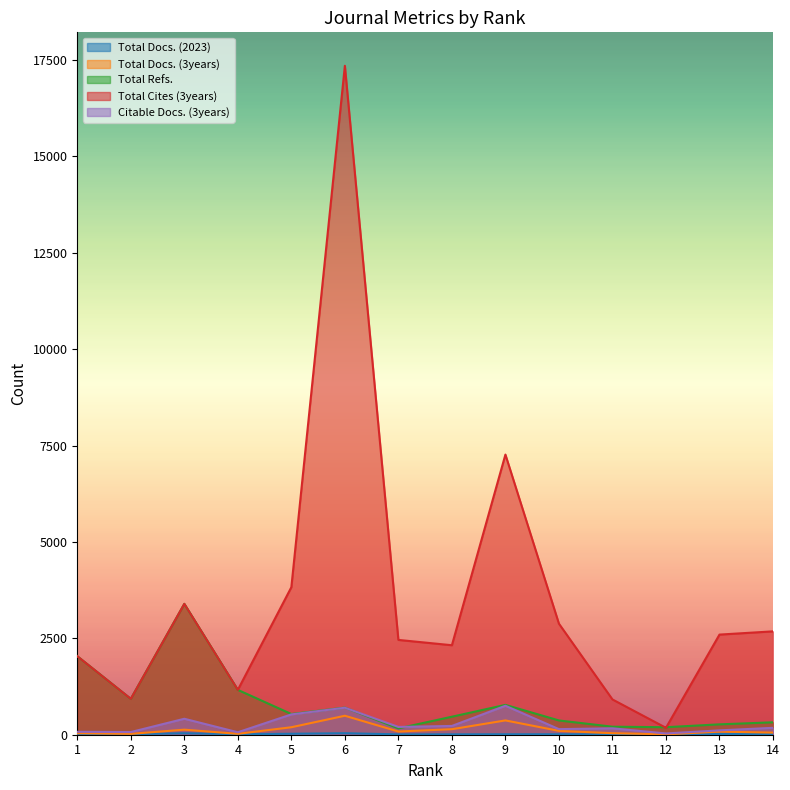

True or false: Total Refs. and Total Cites (3years) cross at least once.

True